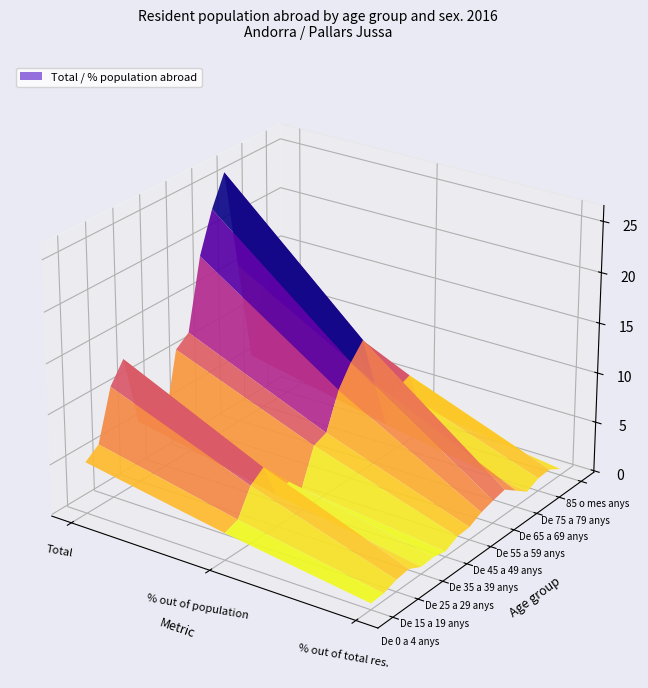

What is the total value across all series at 2?

18.0